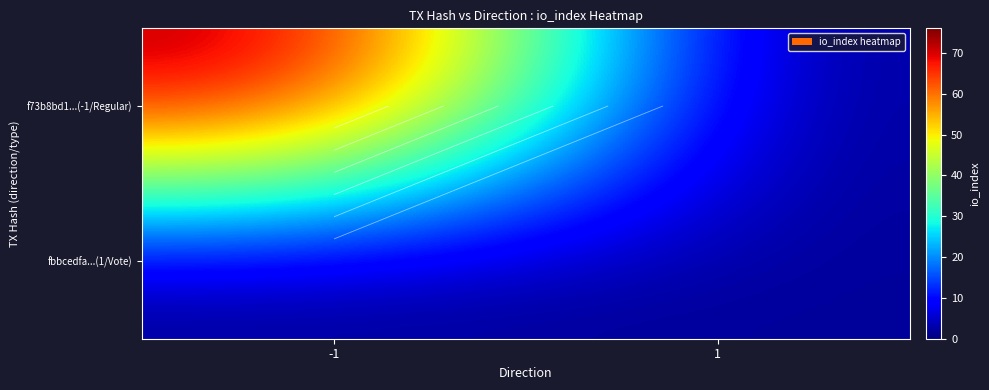

True or false: fbbcedfa...(1/Vote) has a value of -1 at -1.

False